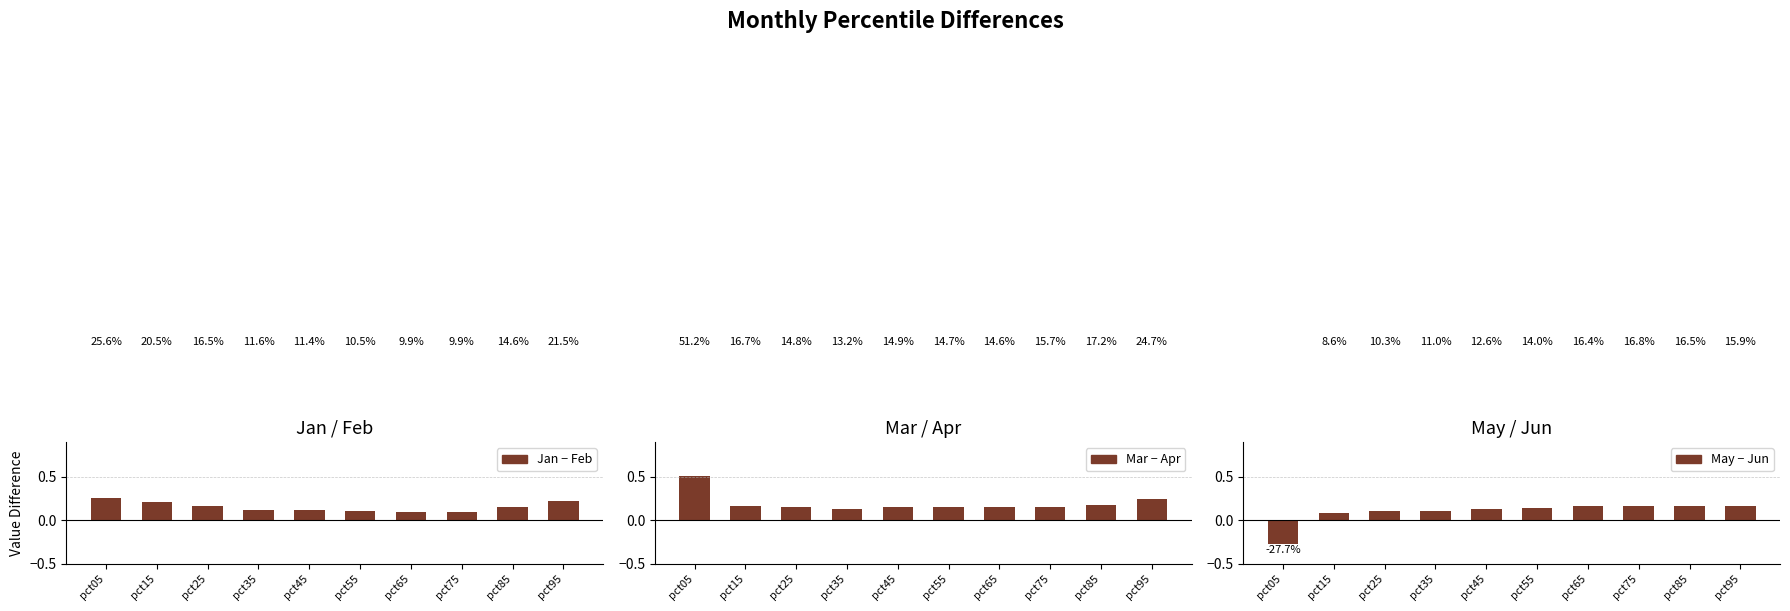

How many negative values does the May - Jun series have?

1